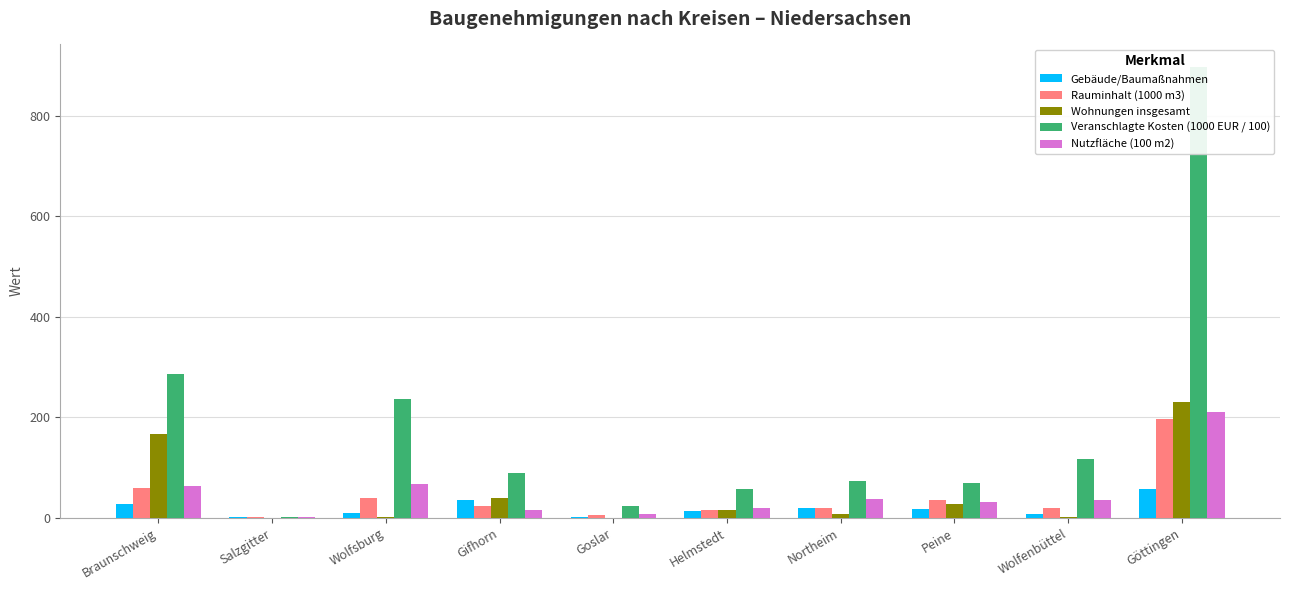

Between Gifhorn and Salzgitter, which is larger?

Gifhorn